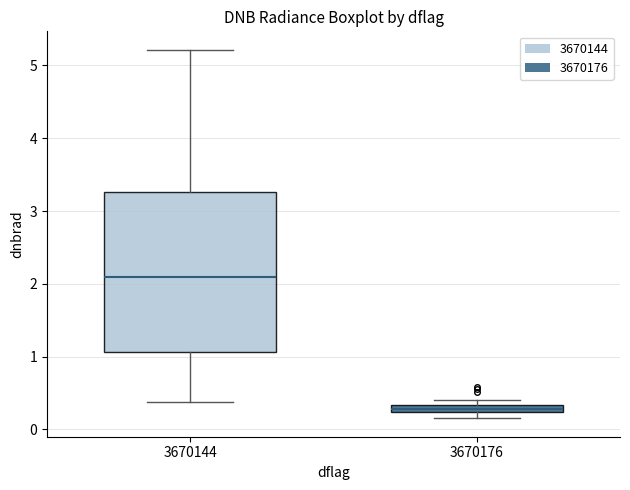

Which box's median line is the highest?

3670144